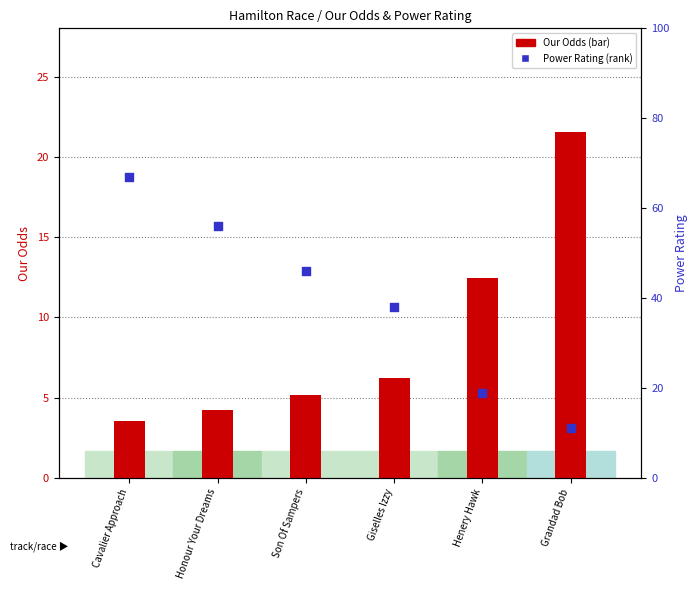

What are all the series names shown in the legend?

Our Odds, Power Rating